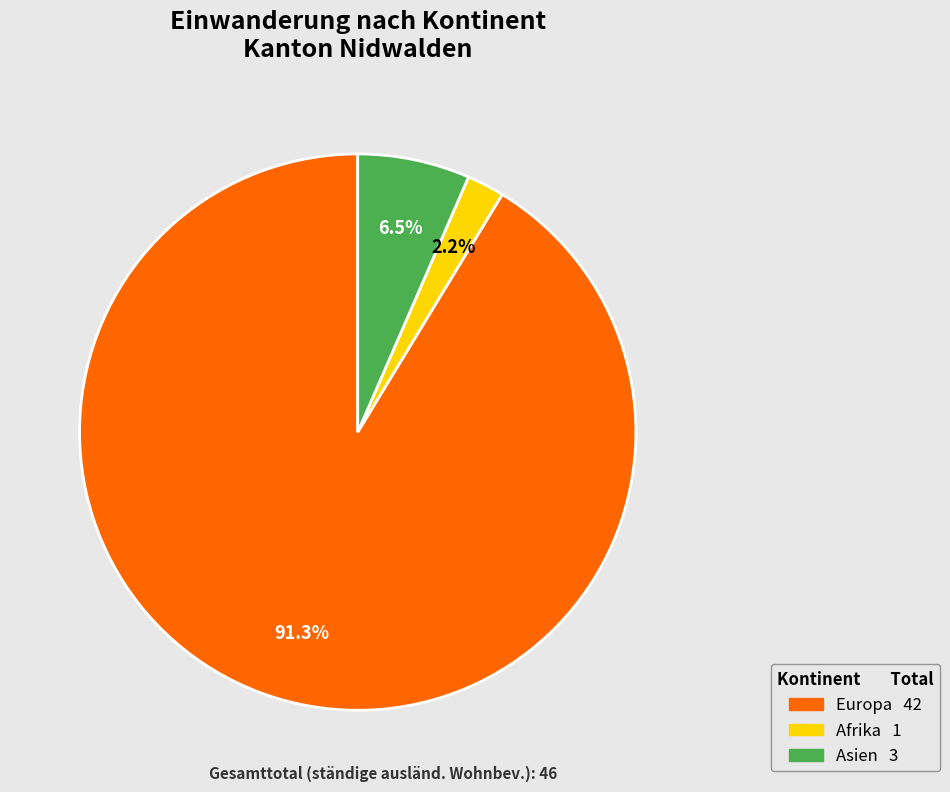

Does any single category account for the majority?

Yes